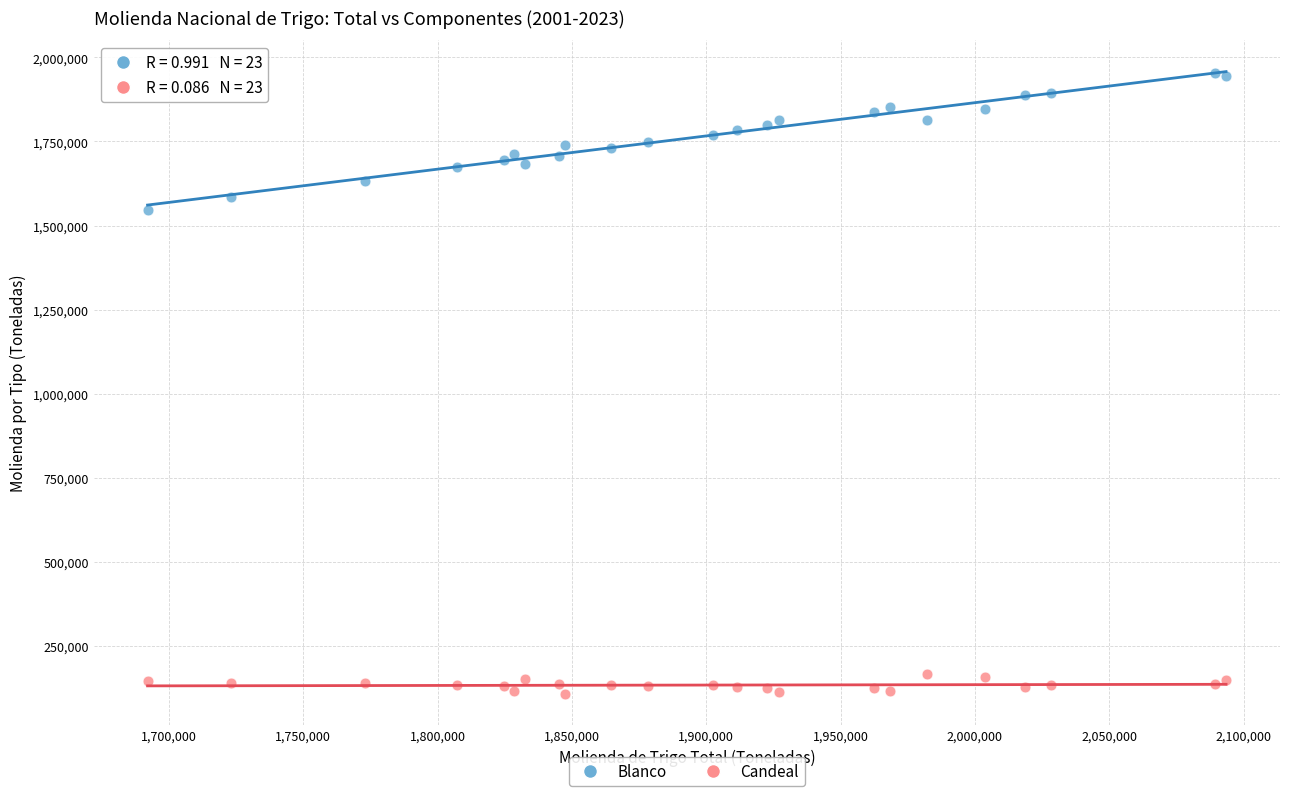

Across all series, what Y value is closest to 1029764?

1546904